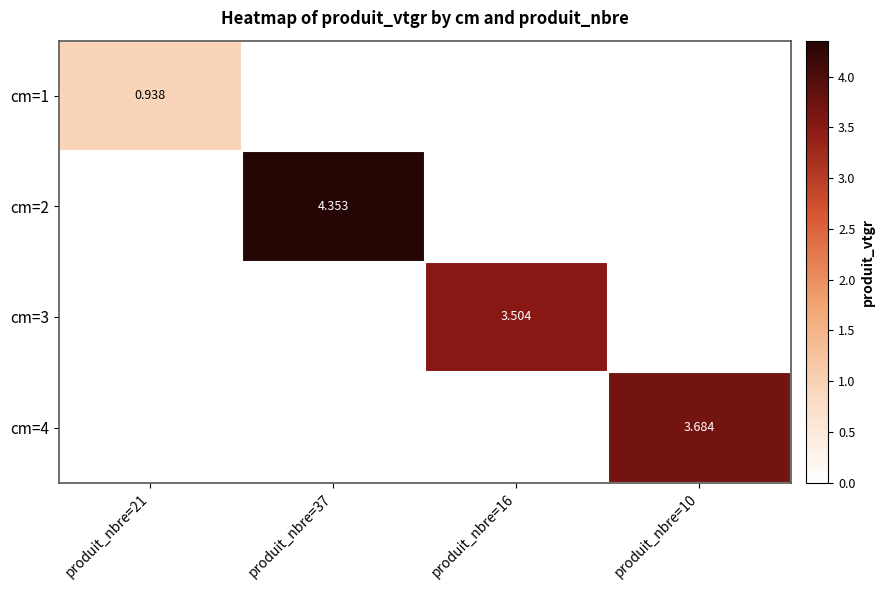

What is the difference between the highest and lowest values at produit_nbre=21?

0.9